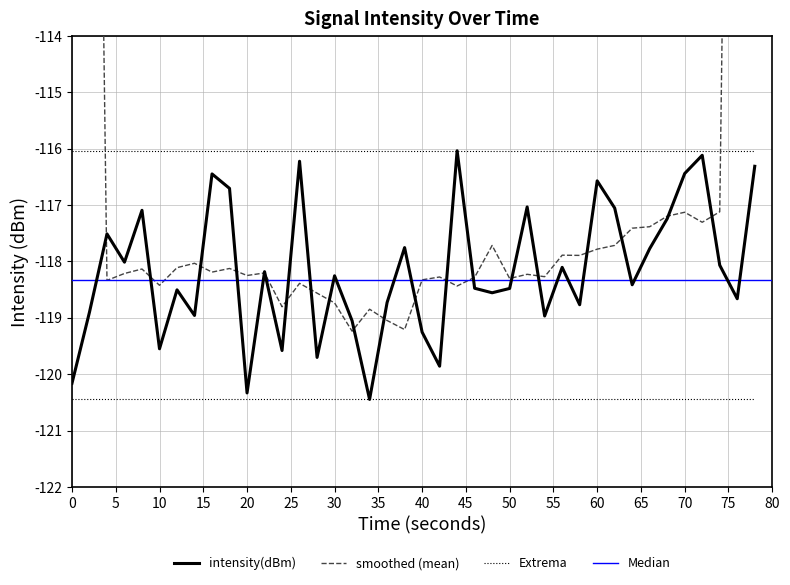

Is it true that Extrema equals -116.0 at 20?

True